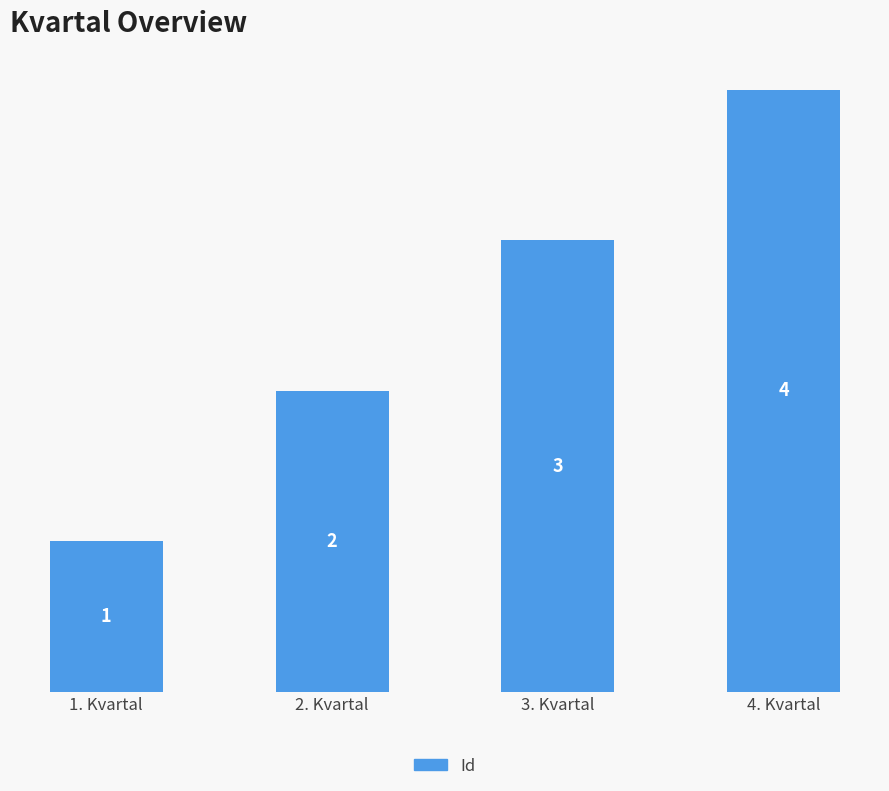

List the labels in order of value, largest first.

4. Kvartal, 3. Kvartal, 2. Kvartal, 1. Kvartal